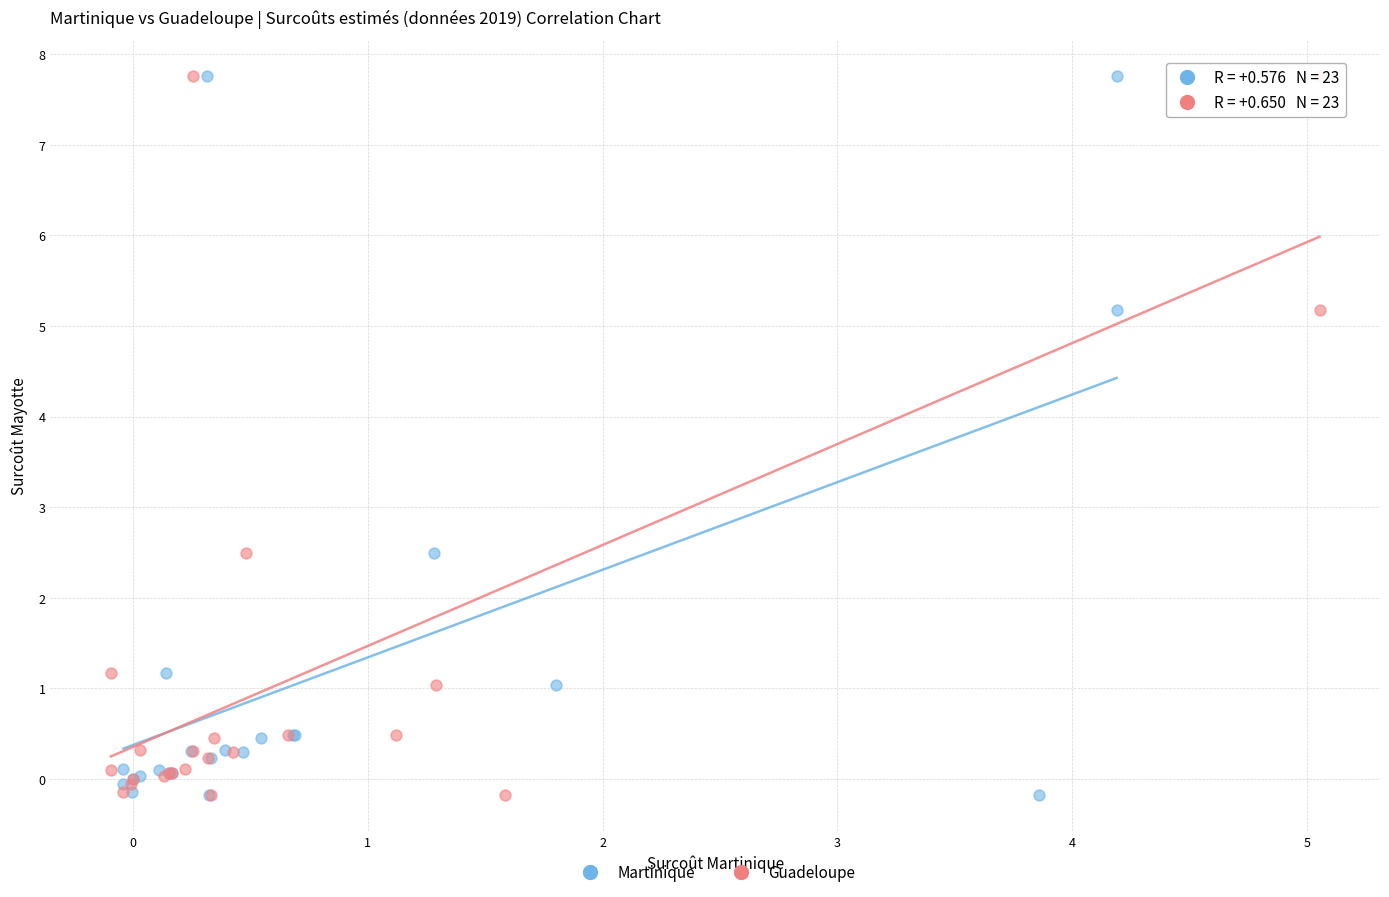

What are all the series names shown in the legend?

Martinique, Guadeloupe